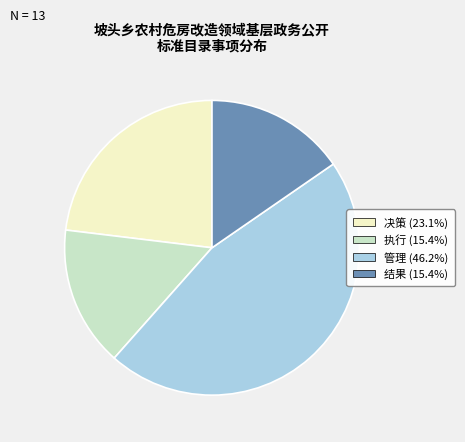

How many segments does this pie chart have?

4